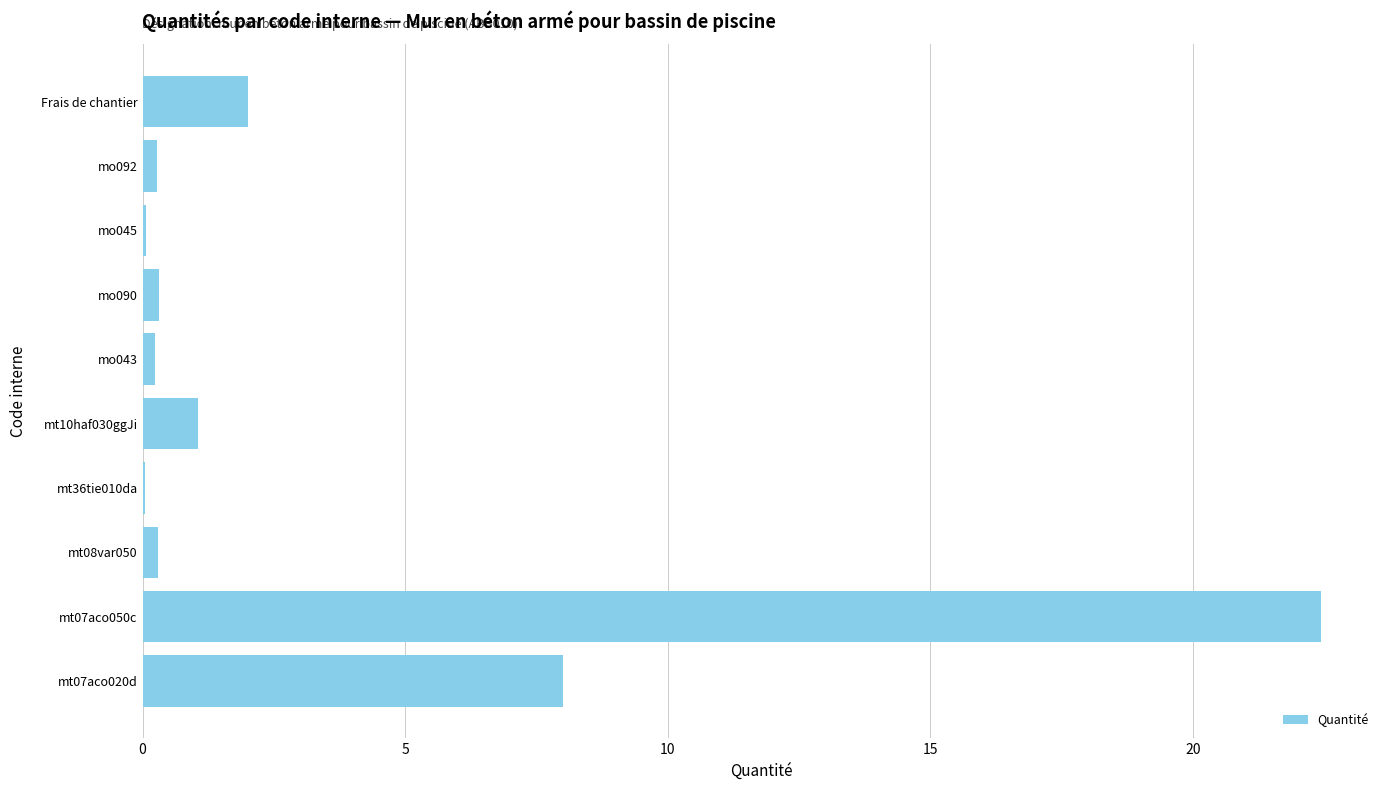

Are the bars horizontal?

Yes